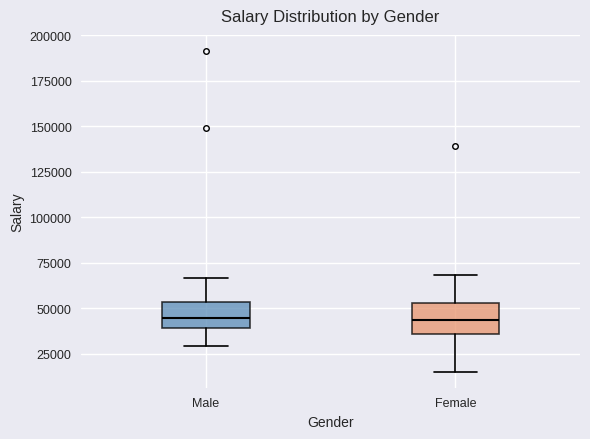

Reading left to right, transcribe this box plot: for each box, give where its median line is, the range the box spans, and where its two whiskers end, as read against the y-axis. The values are not printed on the chart, so give them approximately, as read against the axis.

Male: median 45000, box 40000 to 55000, whiskers 30000 to 65000
Female: median 45000, box 35000 to 55000, whiskers 15000 to 70000